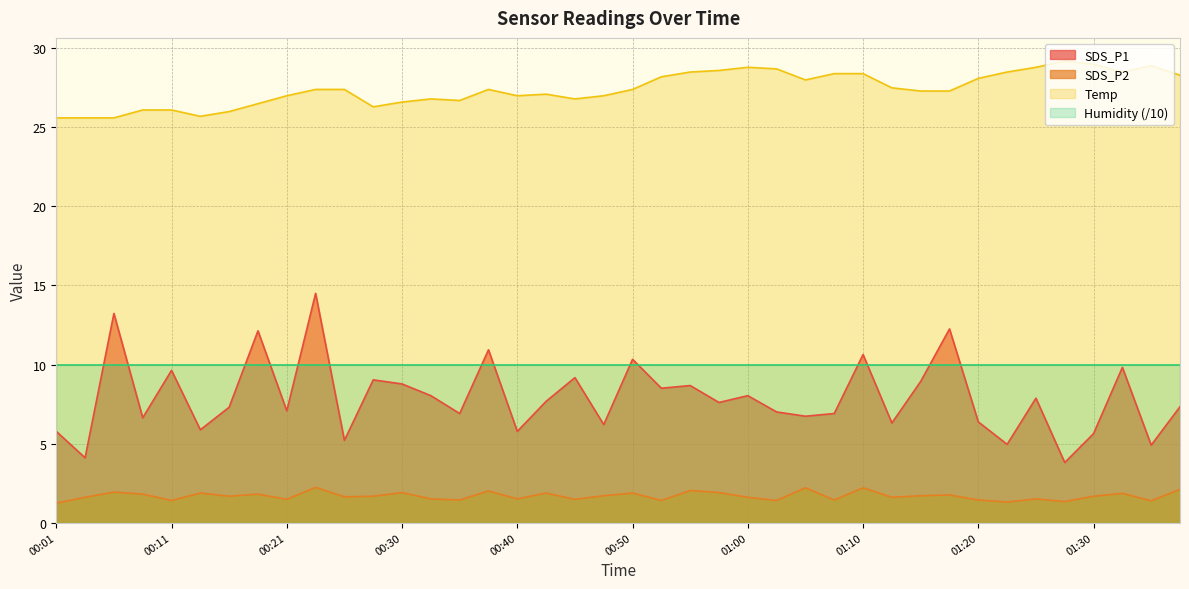

At which label does Temp reach its minimum?

00:01